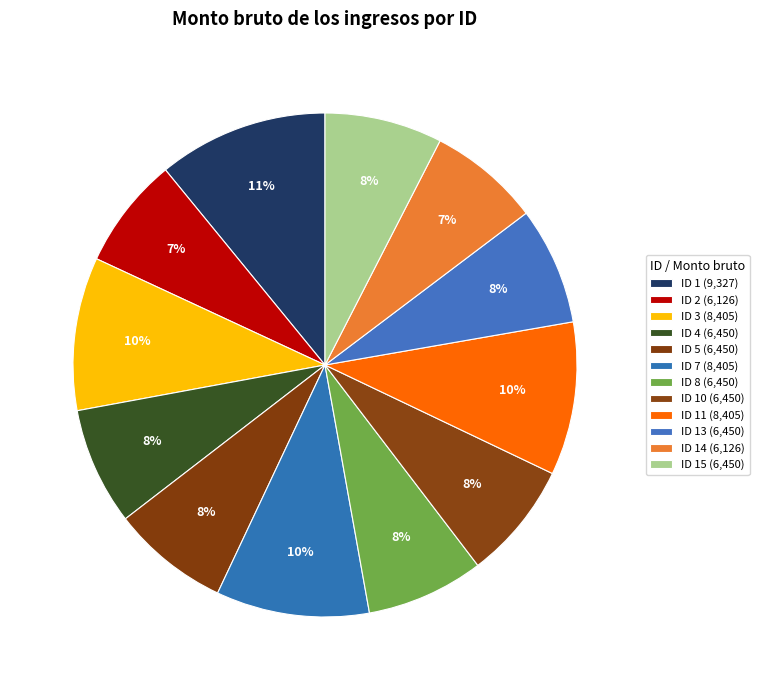

Which category has the smallest portion of the pie?

ID 2